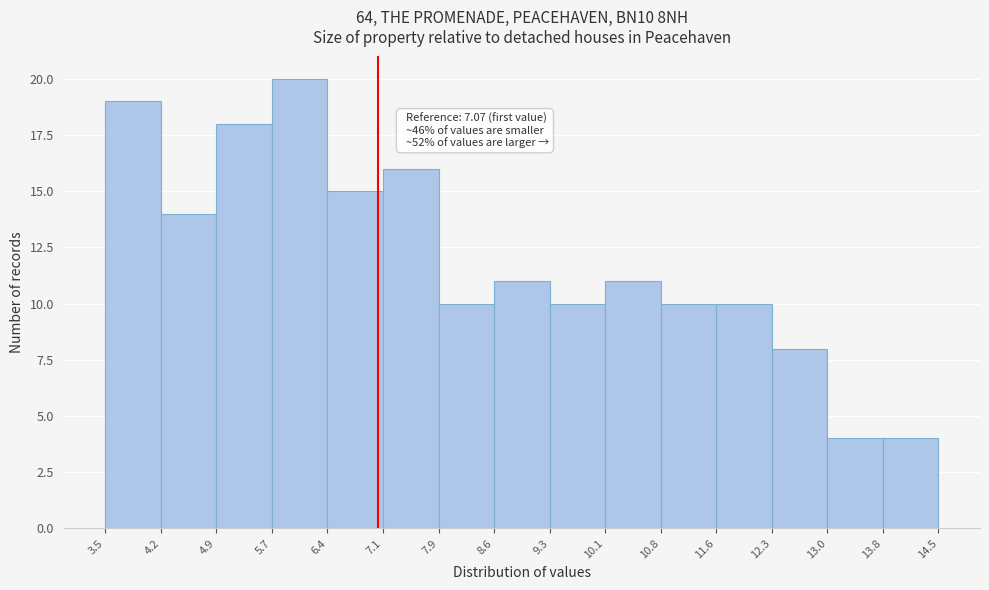

Over which range of the x-axis is the bar tallest?

5.7 to 6.4